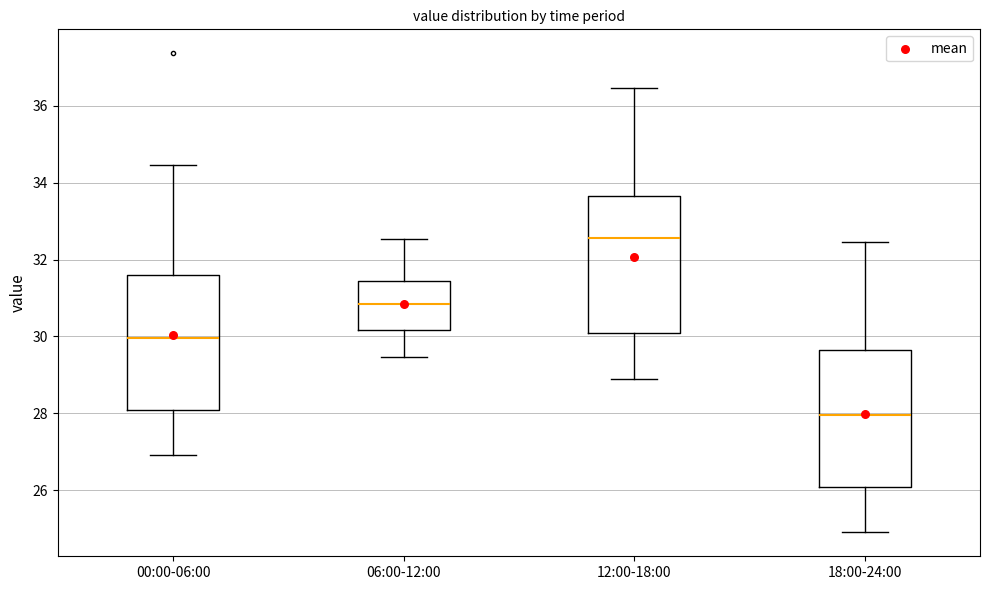

Which box has the lowest median line?

18:00-24:00